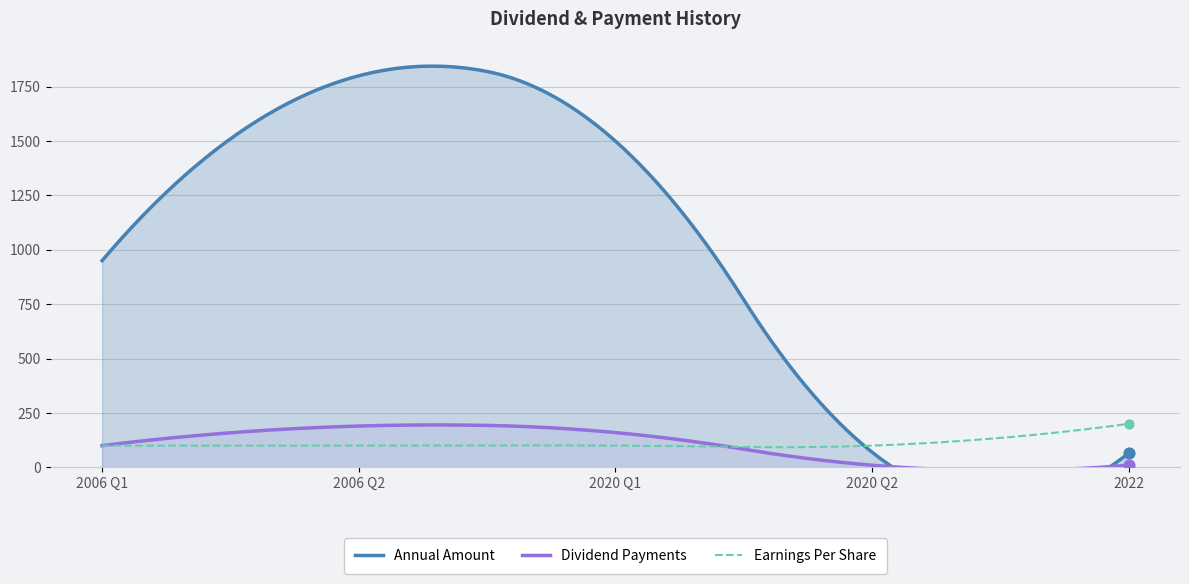

Which series contains the highest Y value?

Annual Amount